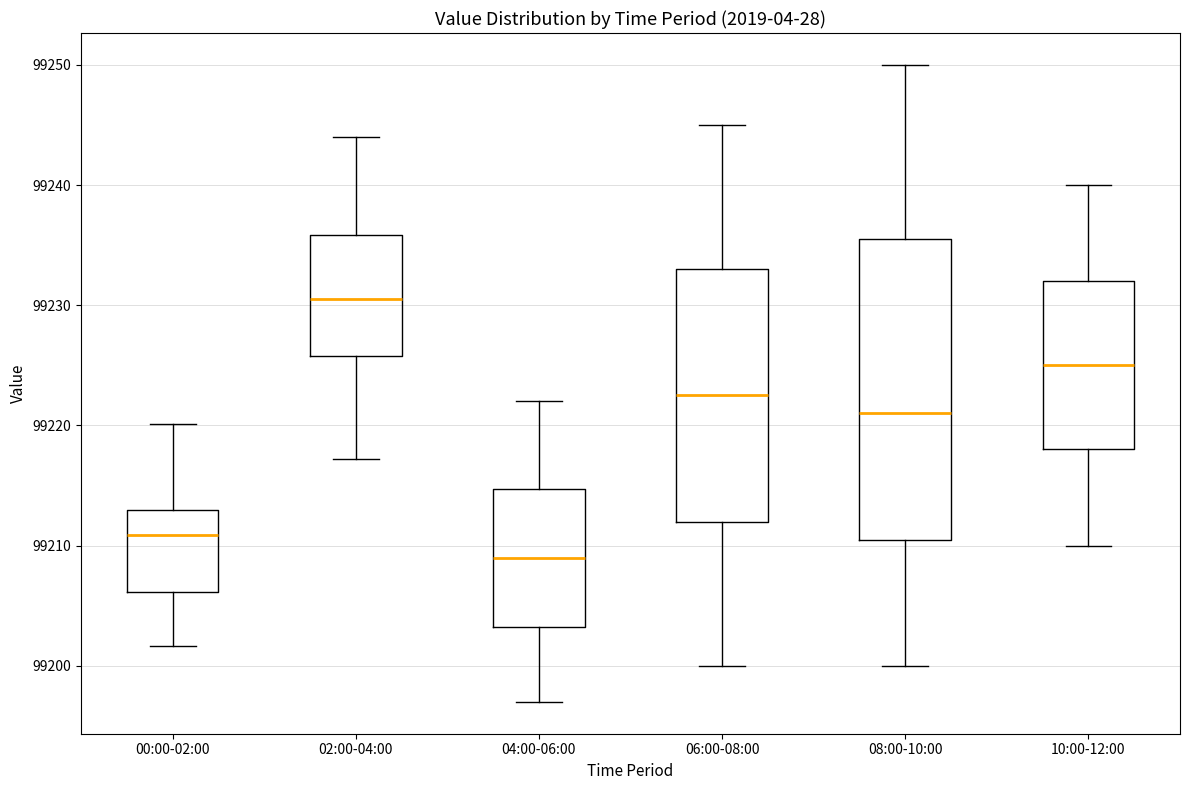

Where is the upper edge of the box for 06:00-08:00 on the y-axis? The values are not printed on the chart, so give them approximately, as read against the axis.

99233